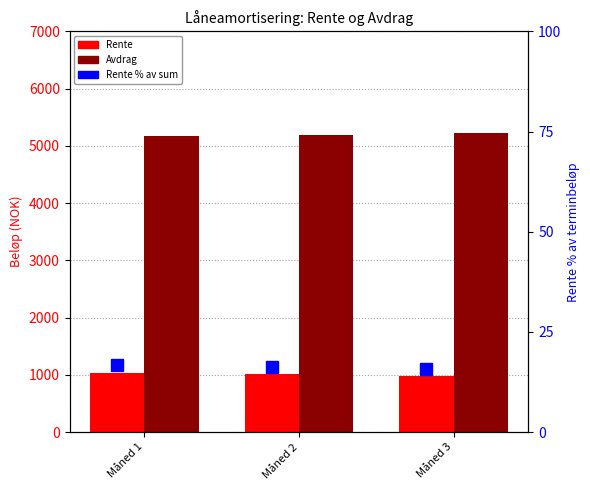

What is the value of the Avdrag bar at the 3rd from the left?

5223.0